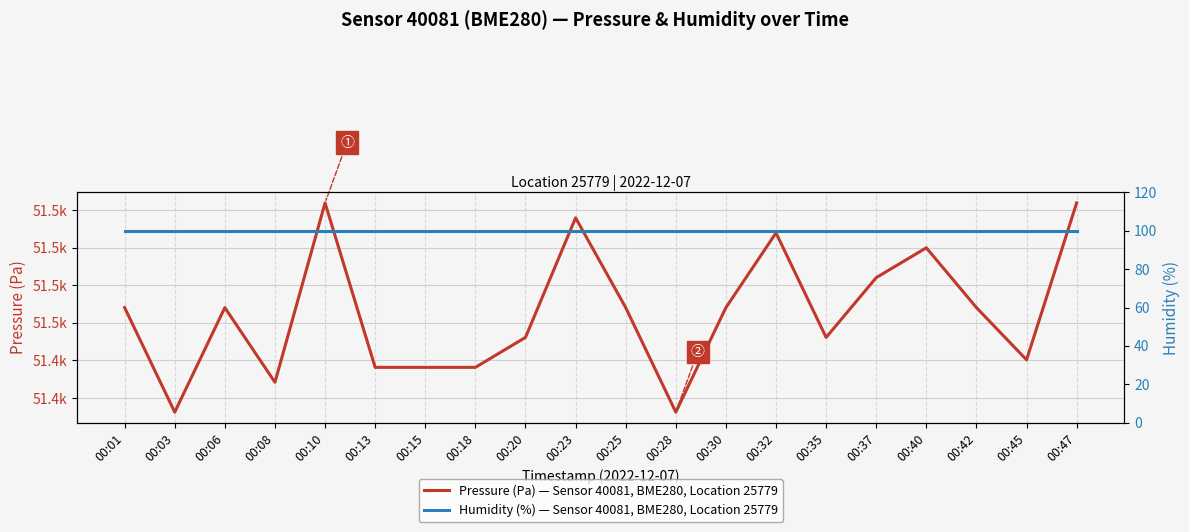

Reading right to left, list all the values displayed in this chart.

Pressure (Pa) — Sensor 40081, BME280, Location 25779: 00:47=51481.9	00:45=51440.2	00:42=51454.1	00:40=51470.0	00:37=51462.0	00:35=51446.1	00:32=51473.9	00:30=51454.1	00:28=51426.2	00:25=51454.1	00:23=51477.9	00:20=51446.1	00:18=51438.2	00:15=51438.2	00:13=51438.2	00:10=51481.9	00:08=51434.2	00:06=51454.1	00:03=51426.2	00:01=51454.1
Humidity (%) — Sensor 40081, BME280, Location 25779: 00:47=100.0	00:45=100.0	00:42=100.0	00:40=100.0	00:37=100.0	00:35=100.0	00:32=100.0	00:30=100.0	00:28=100.0	00:25=100.0	00:23=100.0	00:20=100.0	00:18=100.0	00:15=100.0	00:13=100.0	00:10=100.0	00:08=100.0	00:06=100.0	00:03=100.0	00:01=100.0